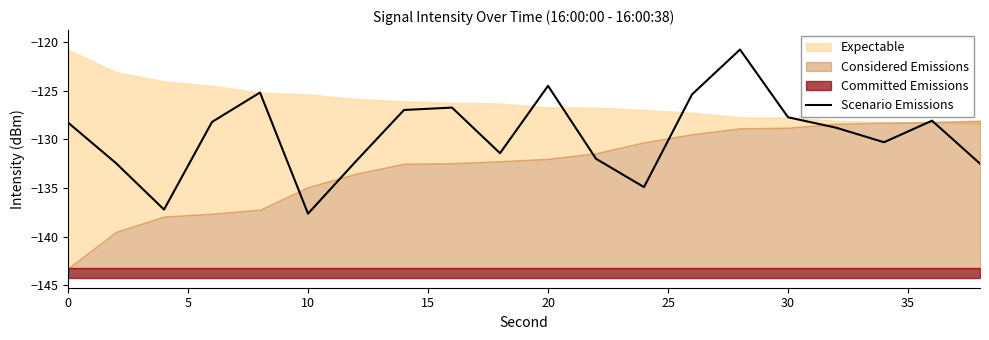

What is the minimum value for Scenario Emissions?

-137.6